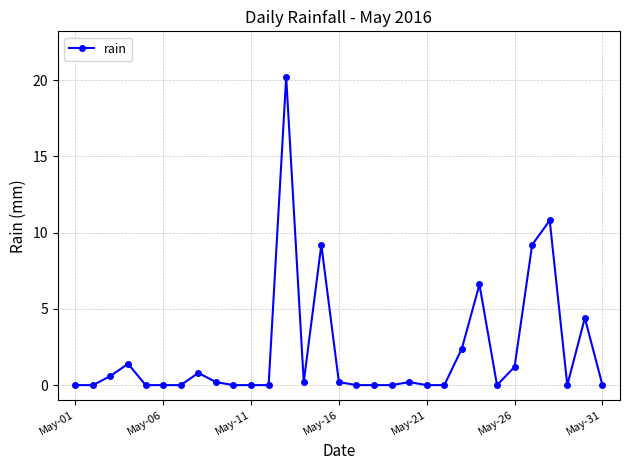

How many series are shown in this chart?

1